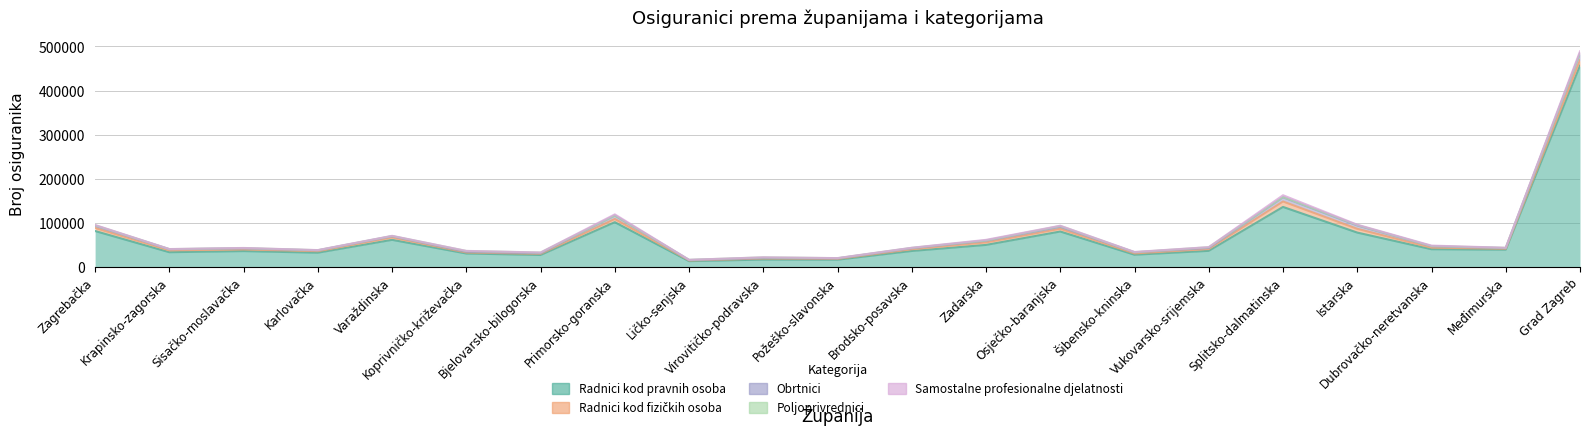

What position from the right is Krapinsko-zagorska?

20